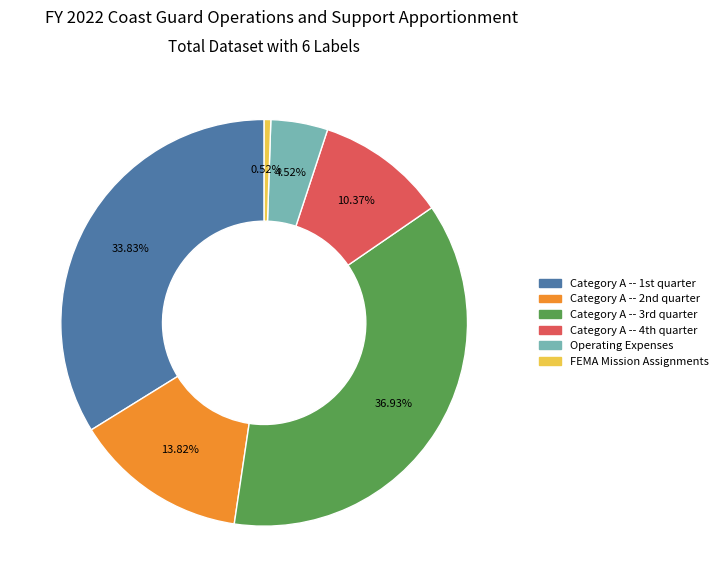

To the nearest percent, what portion does FEMA Mission Assignments represent?

1%